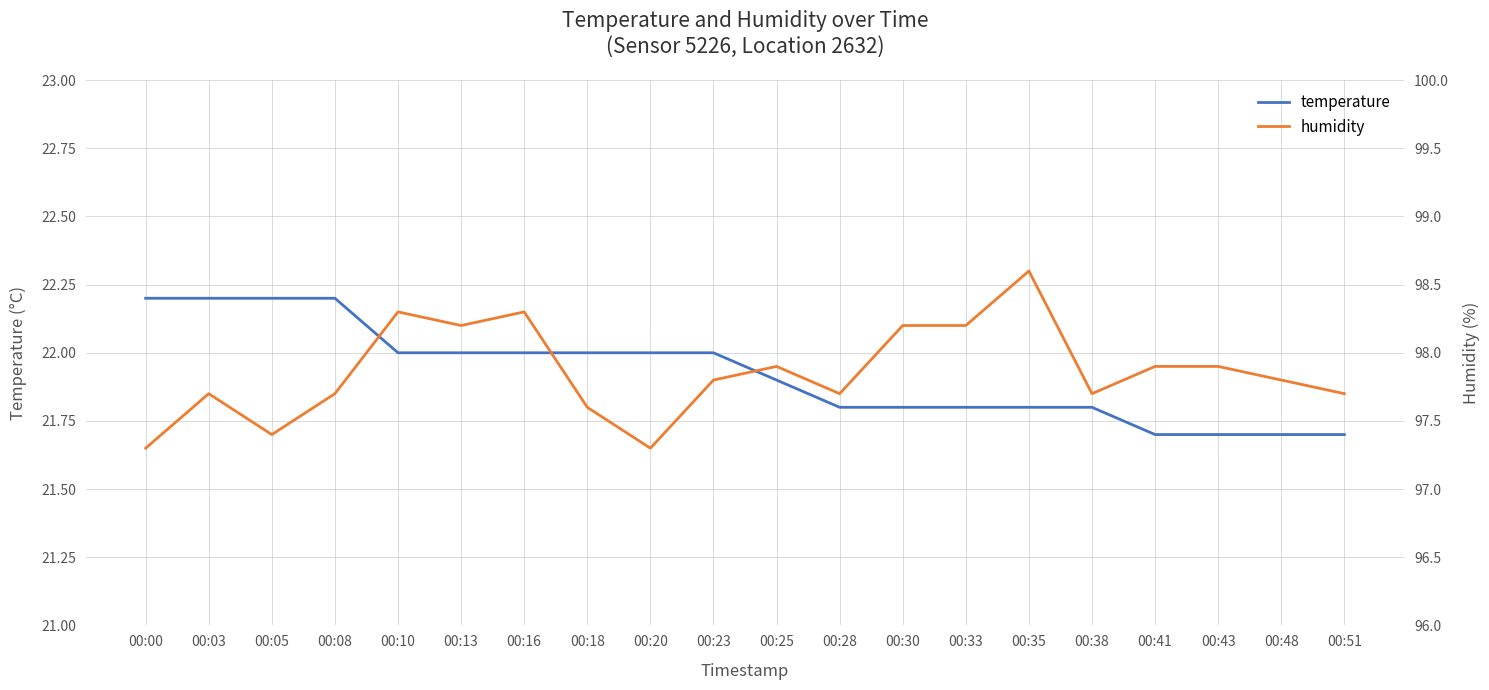

Which series has the largest range (max minus min)?

humidity